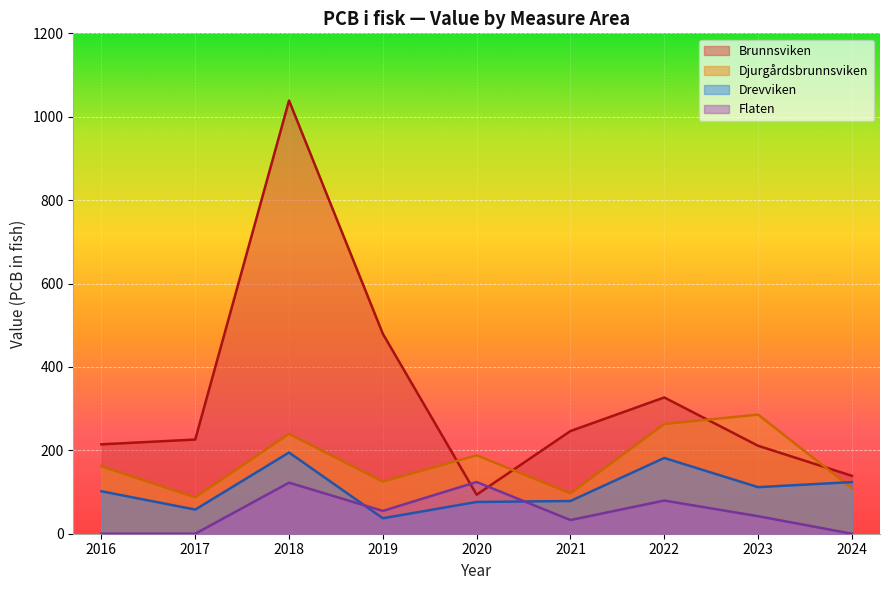

What is the difference between the maximum and second lowest values in the Djurgårdsbrunnsviken series?

188.9